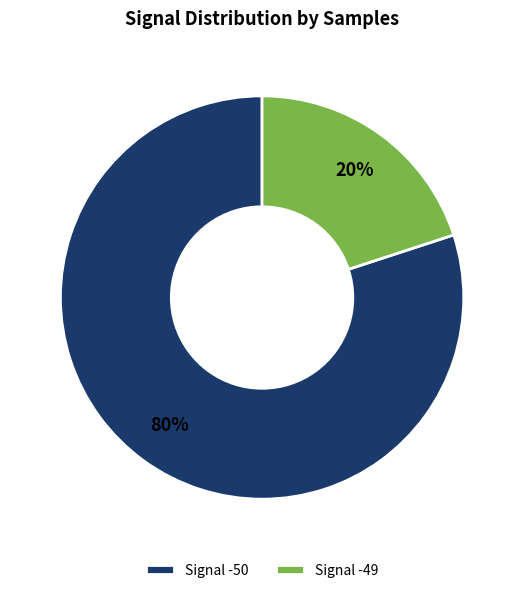

Does any single category account for the majority?

Yes